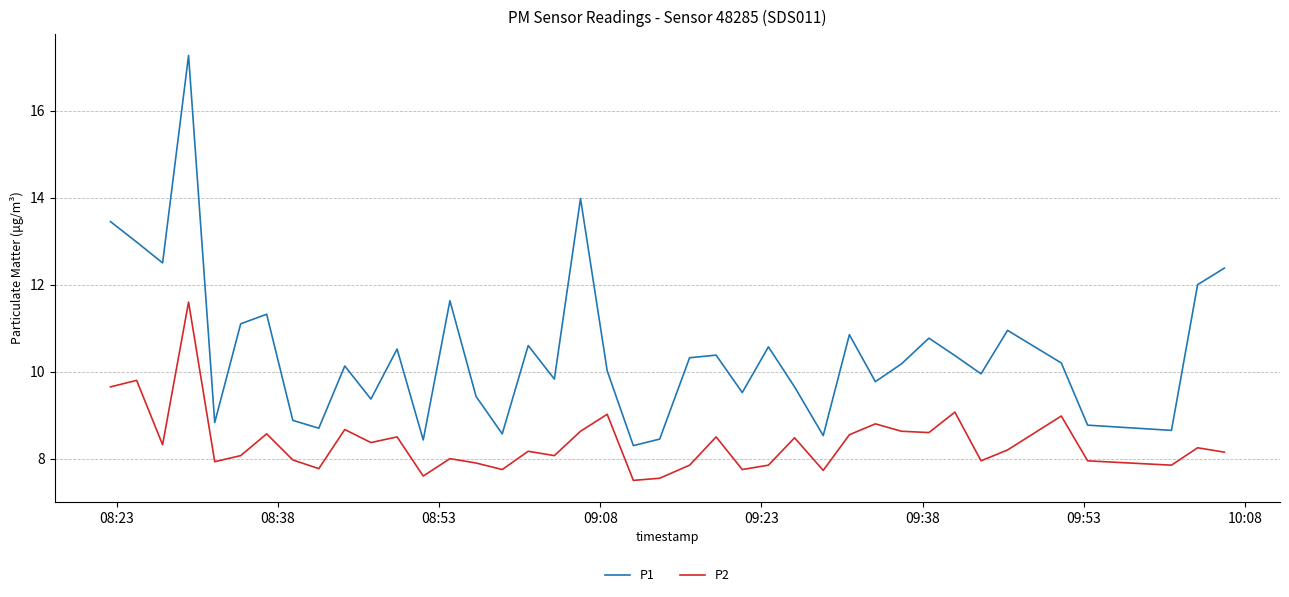

What is the smallest value displayed?

7.5